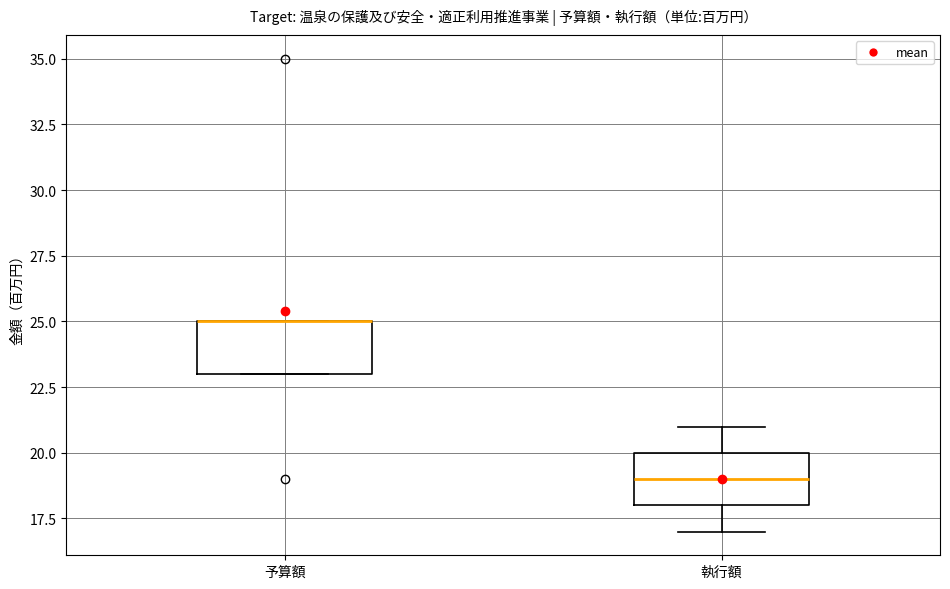

Reading left to right, read every box against the y-axis: the position of its median line, the range the box covers, and the ends of its whiskers. The values are not printed on the chart, so give them approximately, as read against the axis.

予算額: median 25 (drawn on the box's upper edge), box 23 to 25, whiskers 23 to 25
執行額: median 19, box 18 to 20, whiskers 17 to 21